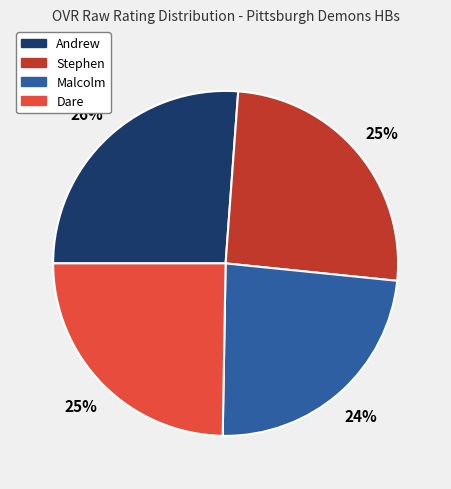

What is the smallest slice in the pie chart?

Malcolm